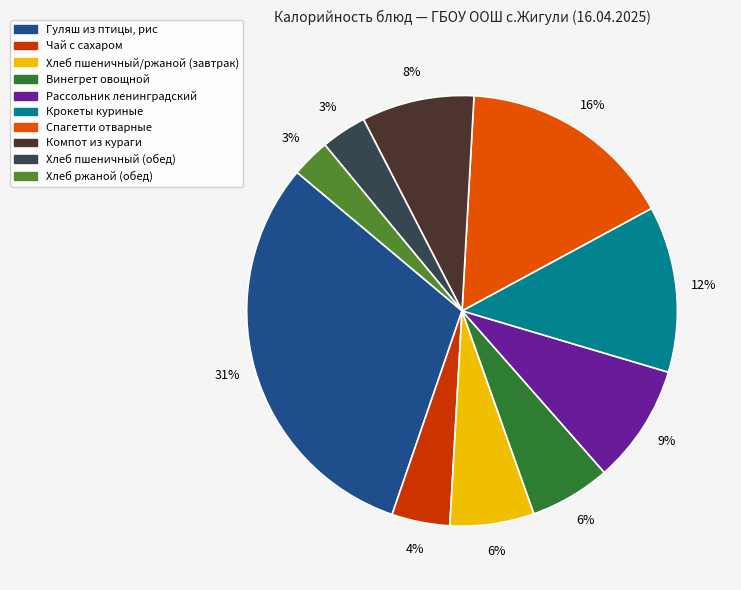

The Хлеб пшеничный/ржаной (завтрак) slice represents 6% of the pie. True or false?

True